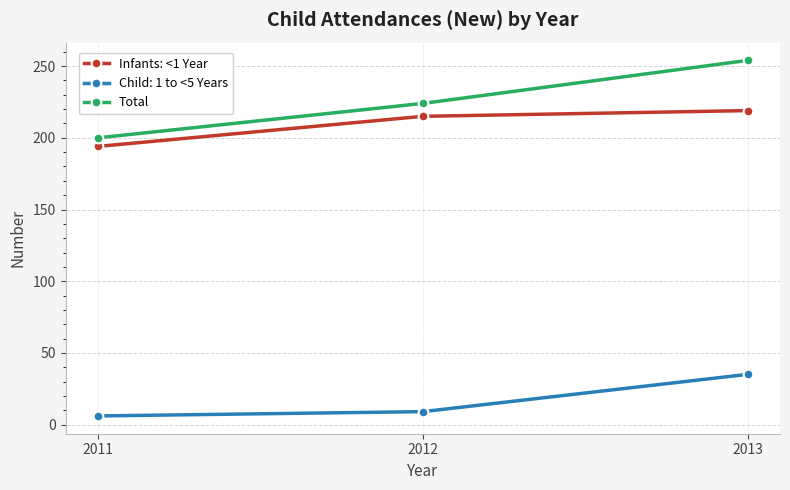

What is the total value across all series at 2012?

448